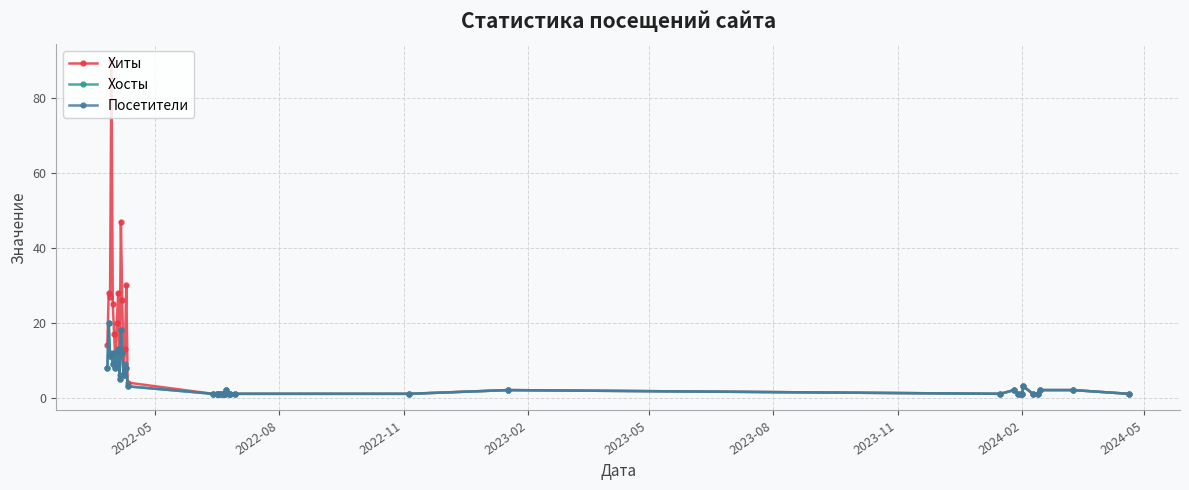

What is the average value of the Хиты series?

11